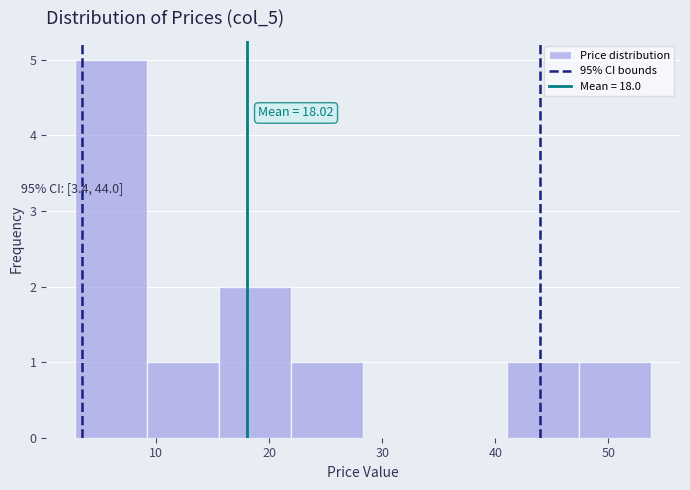

Over which range of the x-axis is the bar tallest?

3 to 9